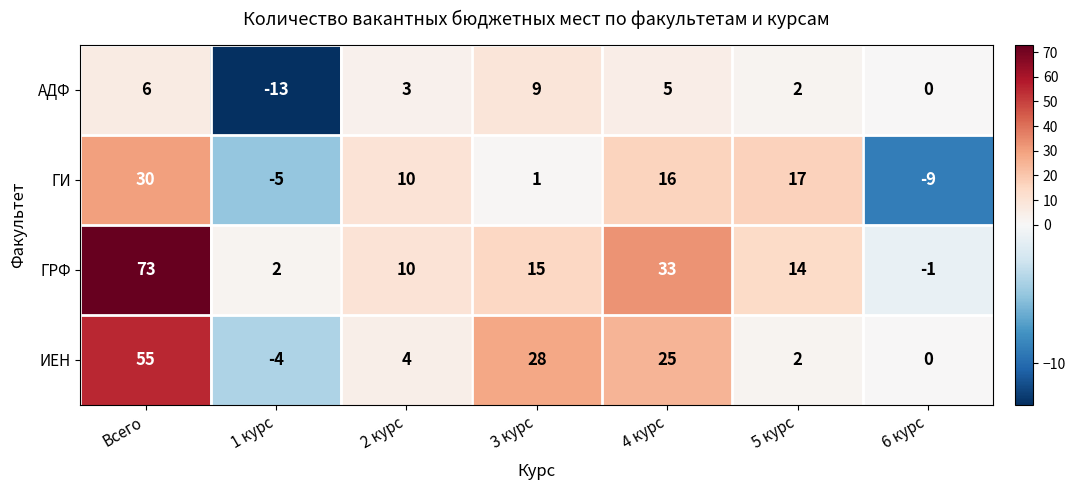

Reading left to right, transcribe all the data shown in this chart.

АДФ: Всего=6	1 курс=-13	2 курс=3	3 курс=9	4 курс=5	5 курс=2	6 курс=0
ГИ: Всего=30	1 курс=-5	2 курс=10	3 курс=1	4 курс=16	5 курс=17	6 курс=-9
ГРФ: Всего=73	1 курс=2	2 курс=10	3 курс=15	4 курс=33	5 курс=14	6 курс=-1
ИЕН: Всего=55	1 курс=-4	2 курс=4	3 курс=28	4 курс=25	5 курс=2	6 курс=0